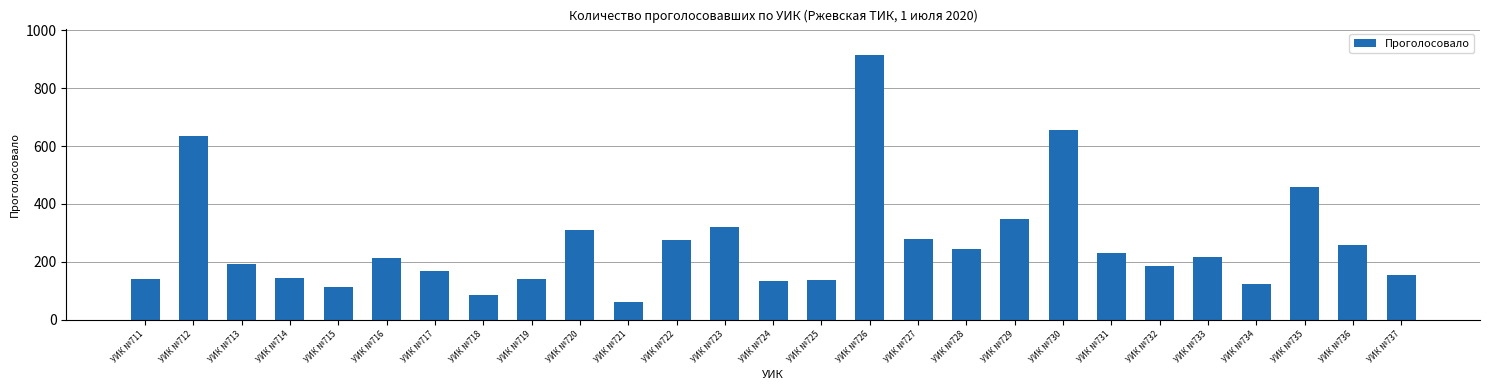

How many values are below 214?

13